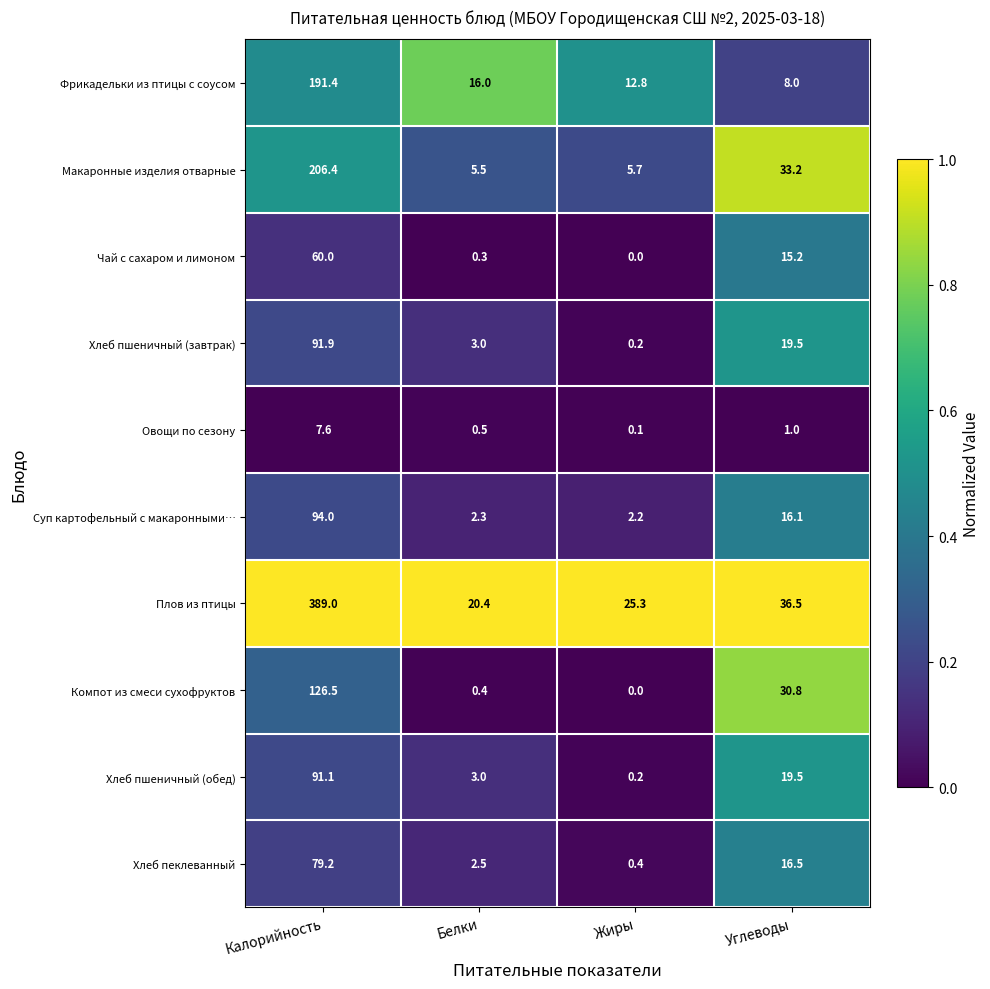

Count the number of data series in this chart.

10